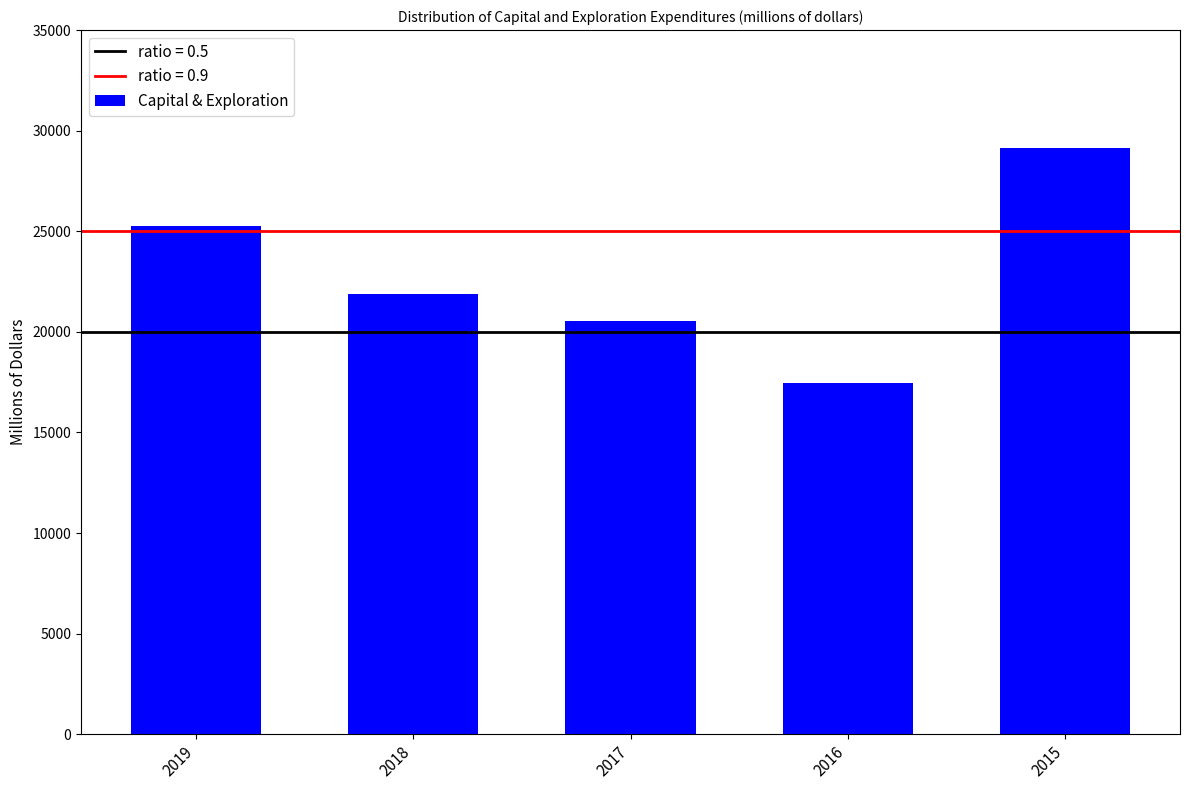

How many bars are there in total?

5